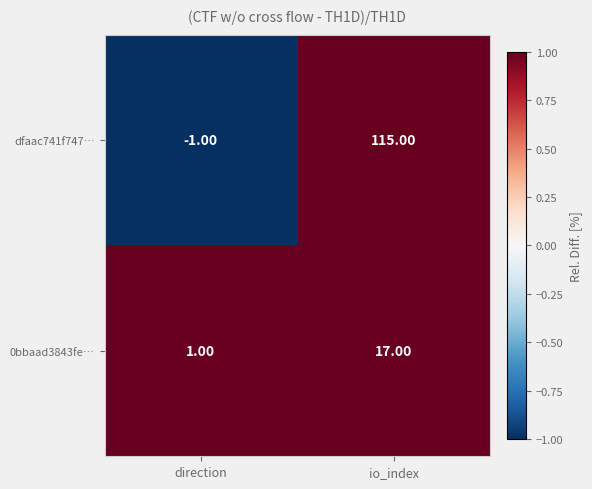

Which series changed the most between direction and io_index?

dfaac741f747…